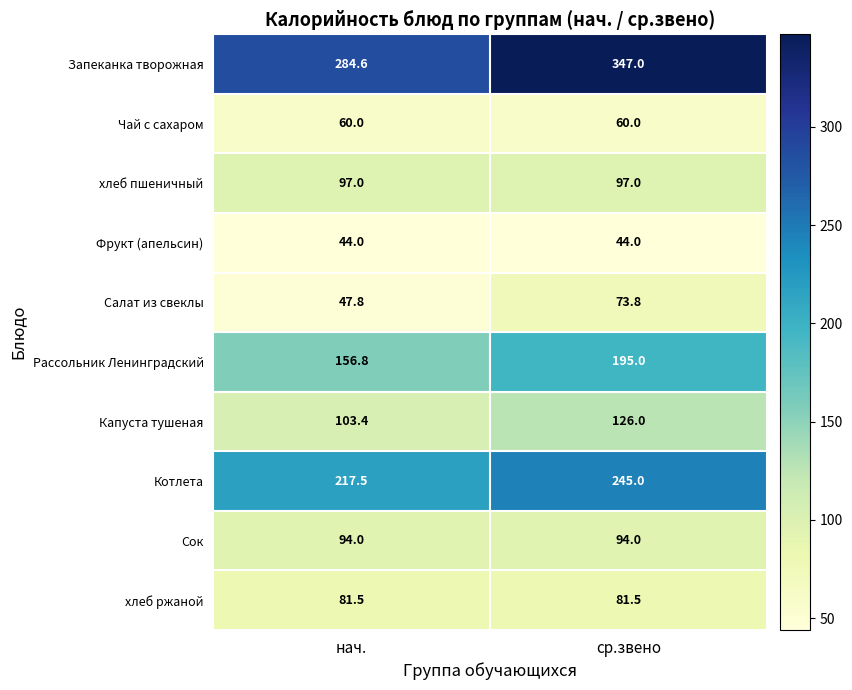

The value of Сок at нач. is 162.4. True or false?

False